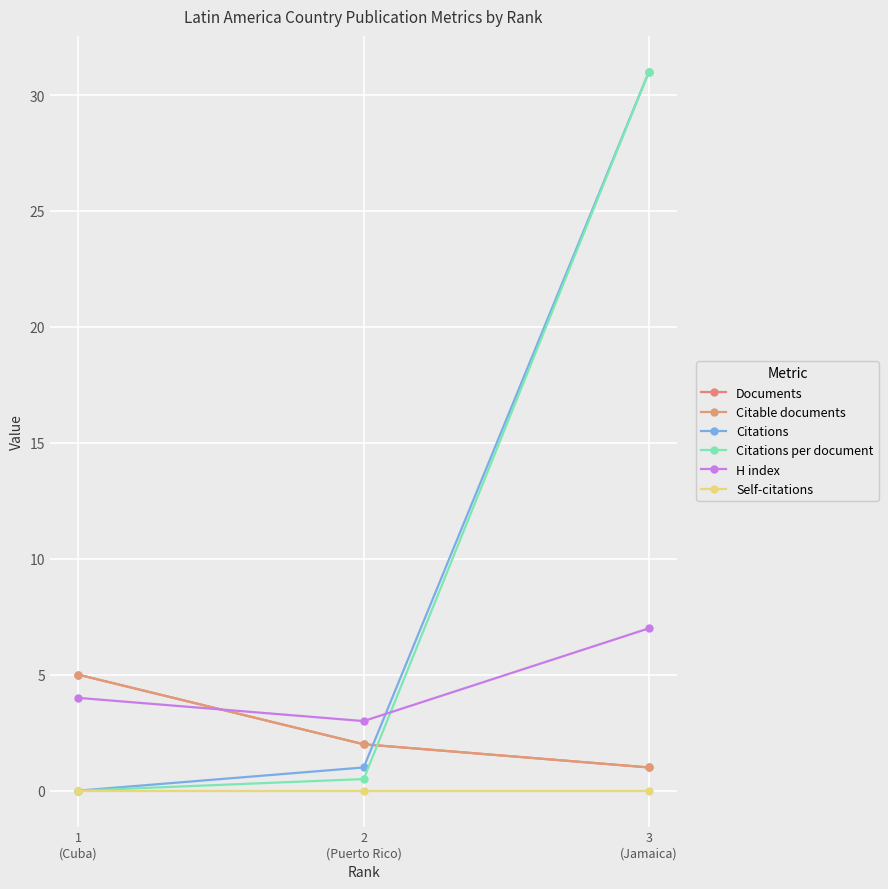

The value of Documents at 3
(Jamaica) is 1.8. True or false?

False